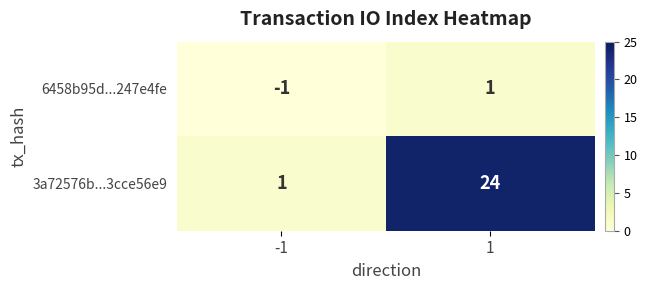

How many series are shown in this chart?

2